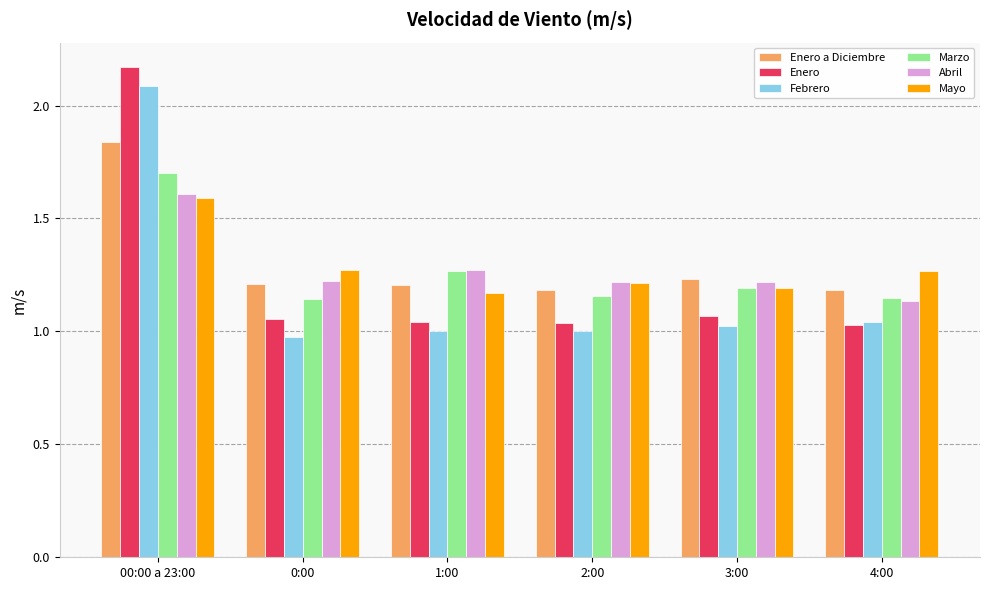

What is the difference between the maximum and second lowest values in the Mayo series?

0.4